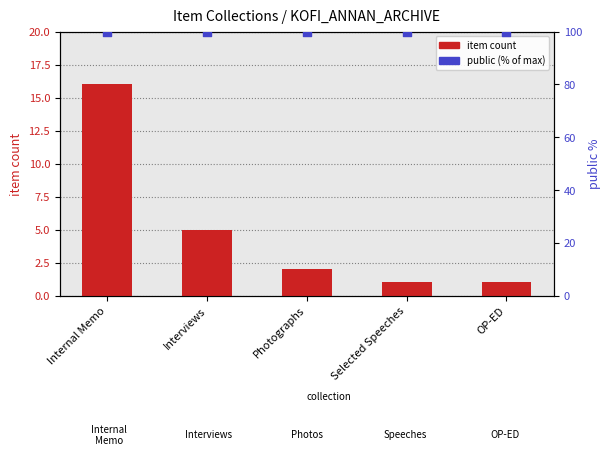

Which series has the largest Y range (max minus min)?

item count